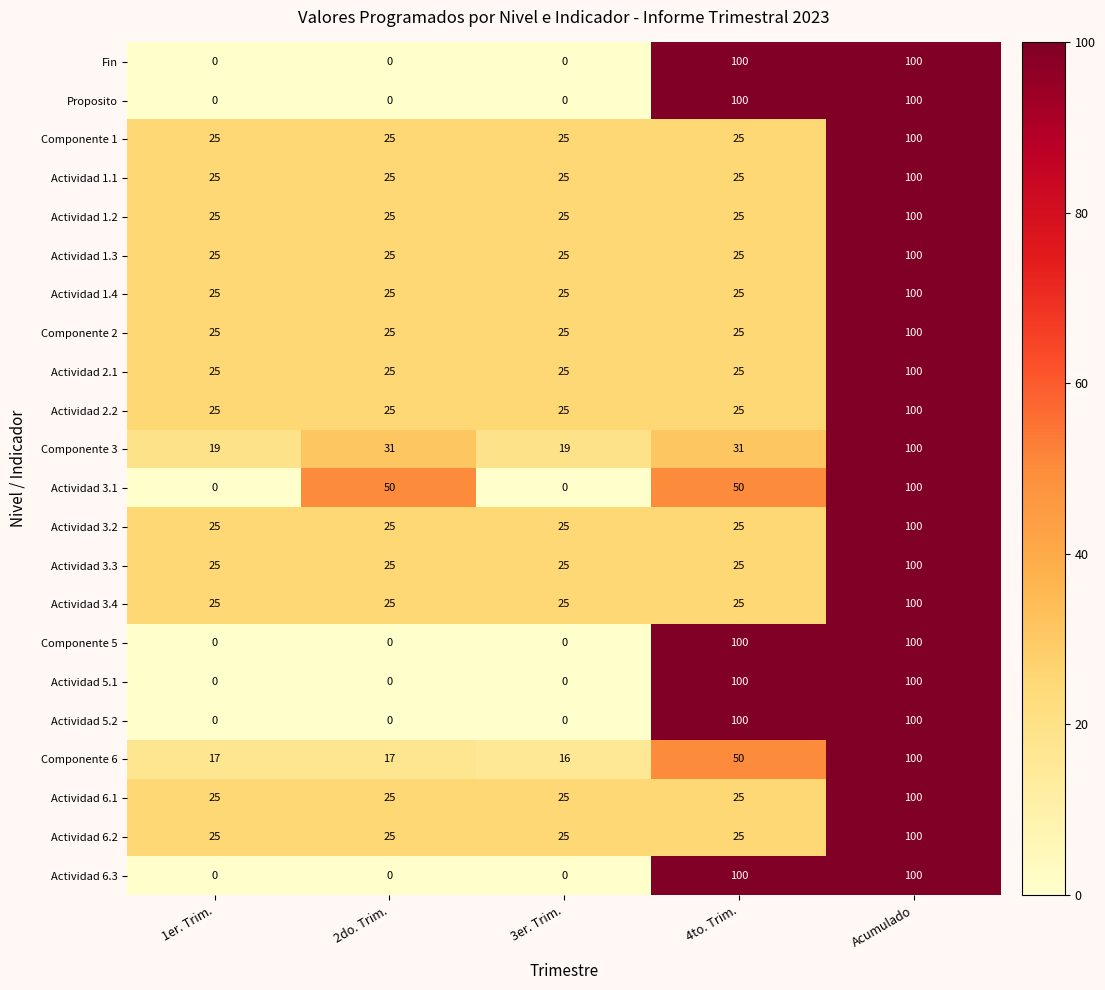

What is the average value of the Componente 5 series?

40